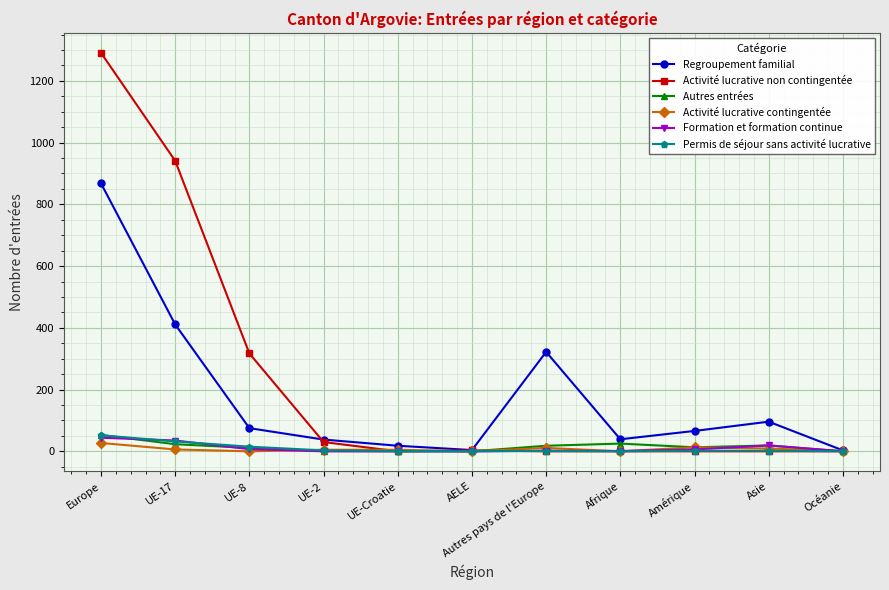

Is it true that Activité lucrative non contingentée equals 0 at Asie?

True